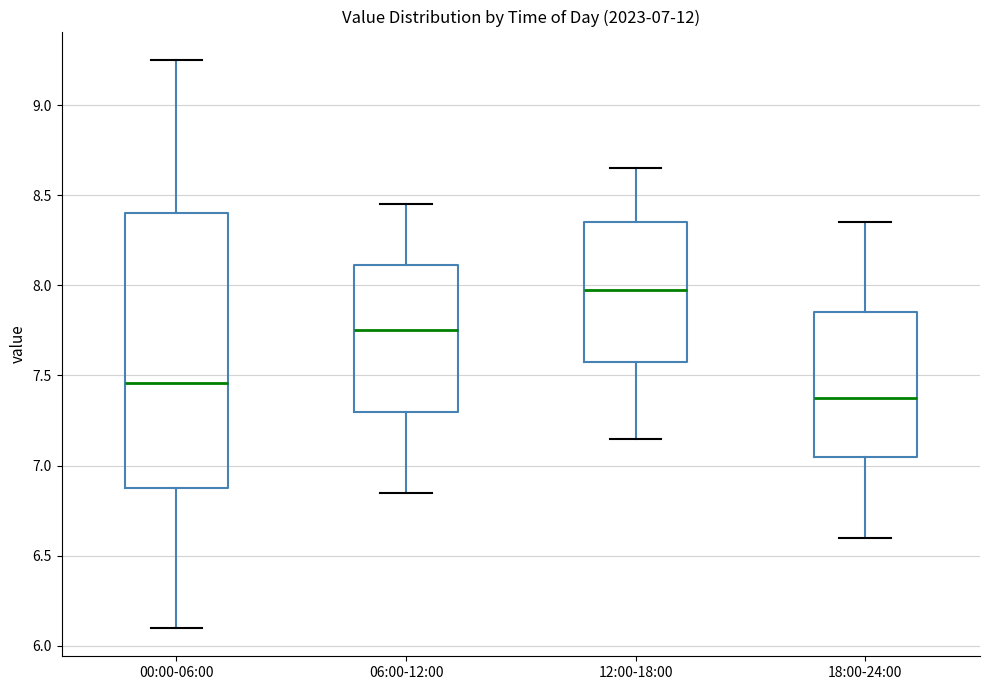

Which box is the tallest, from its lower edge to its upper edge?

00:00-06:00